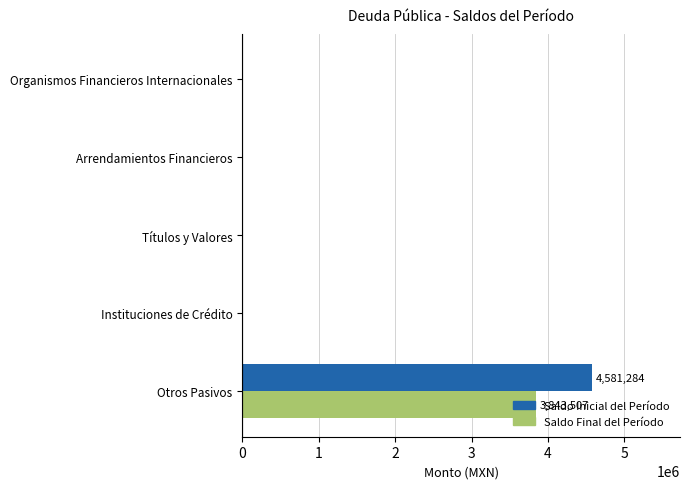

What is the maximum value for Saldo Final del Período?

3843507.4